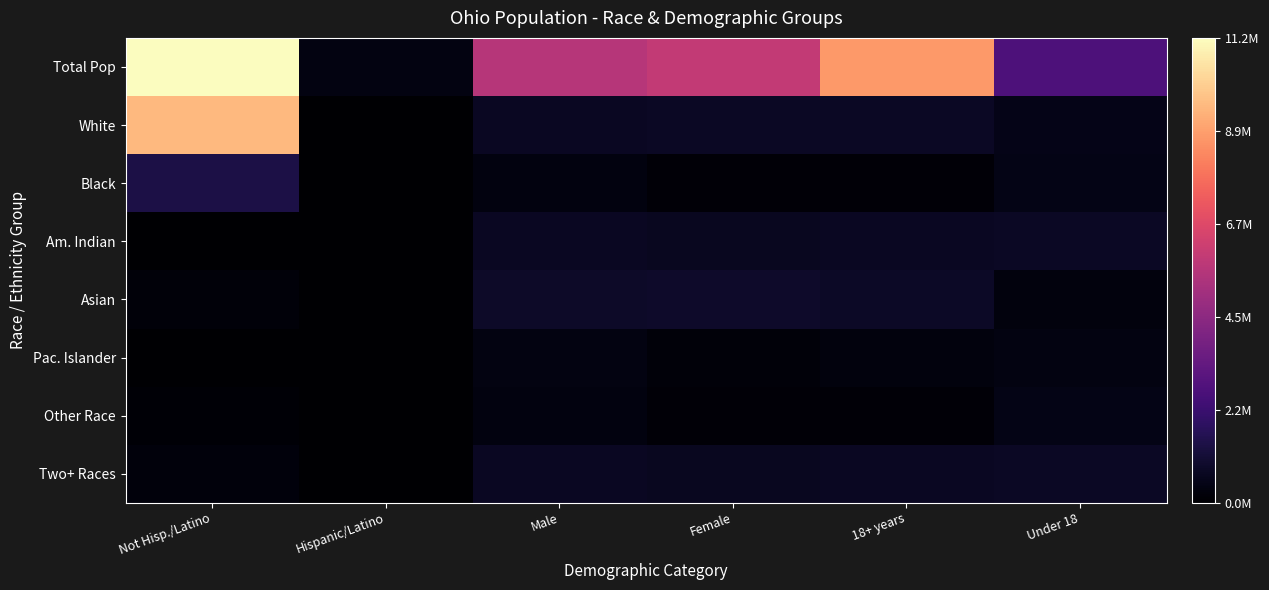

Rank the series by their maximum value, from highest to lowest.

Total Pop, White, Black, Asian, Am. Indian, Two+ Races, Other Race, Pac. Islander